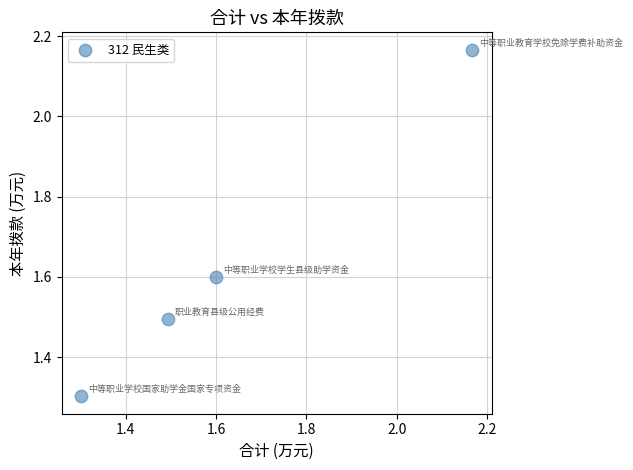

What is the range of X values (max minus min)?

0.9